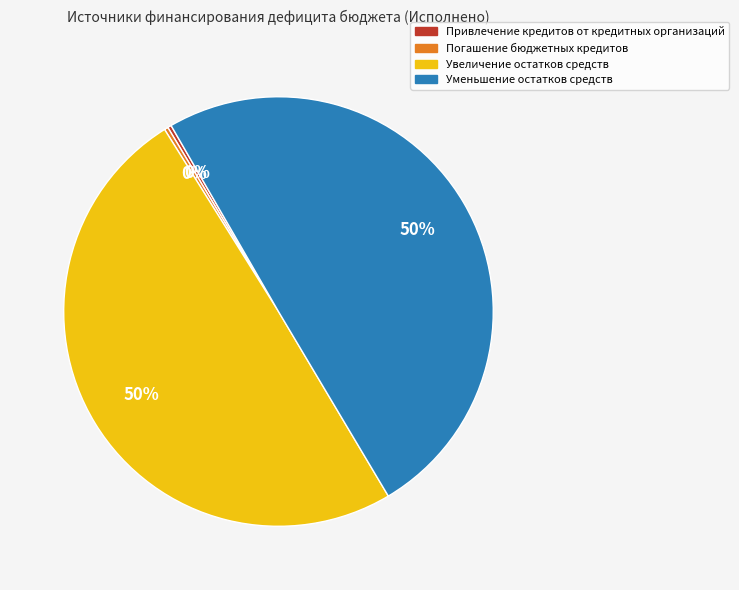

True or false: Привлечение кредитов от кредитных организаций accounts for 0% of the total.

True